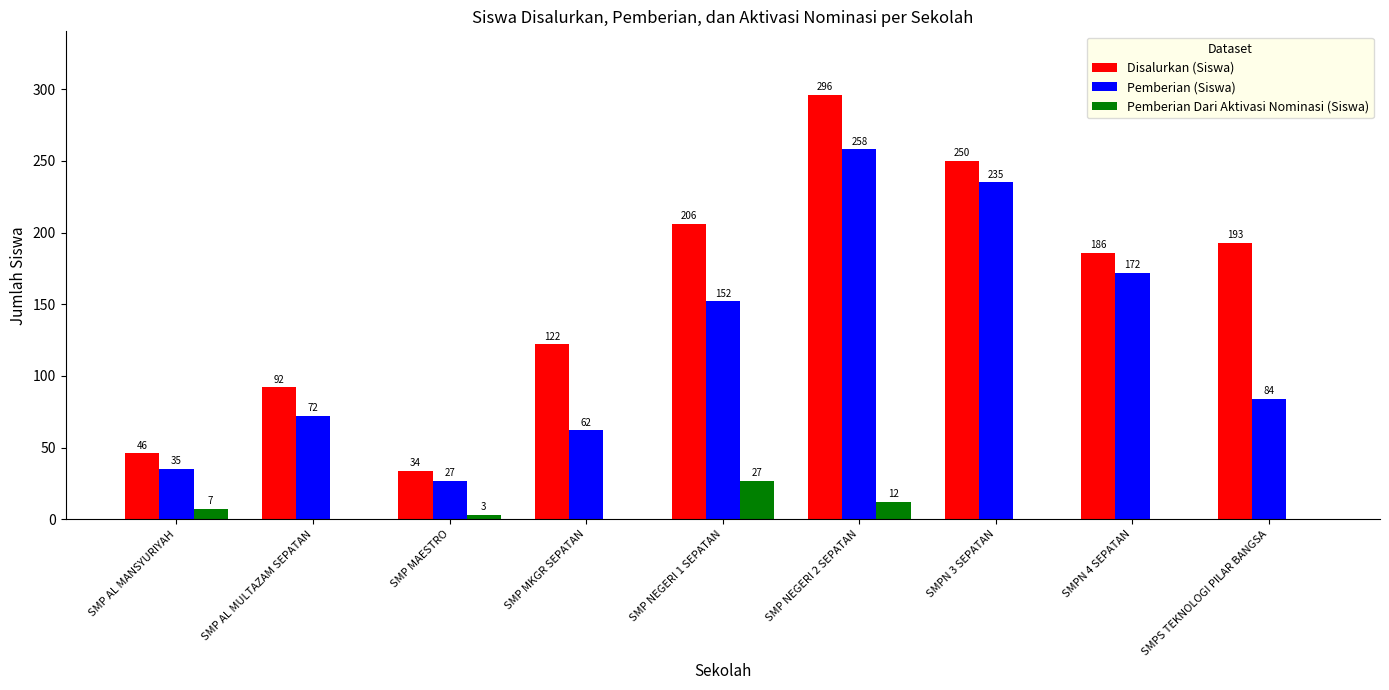

What is the maximum value for Pemberian Dari Aktivasi Nominasi (Siswa)?

27